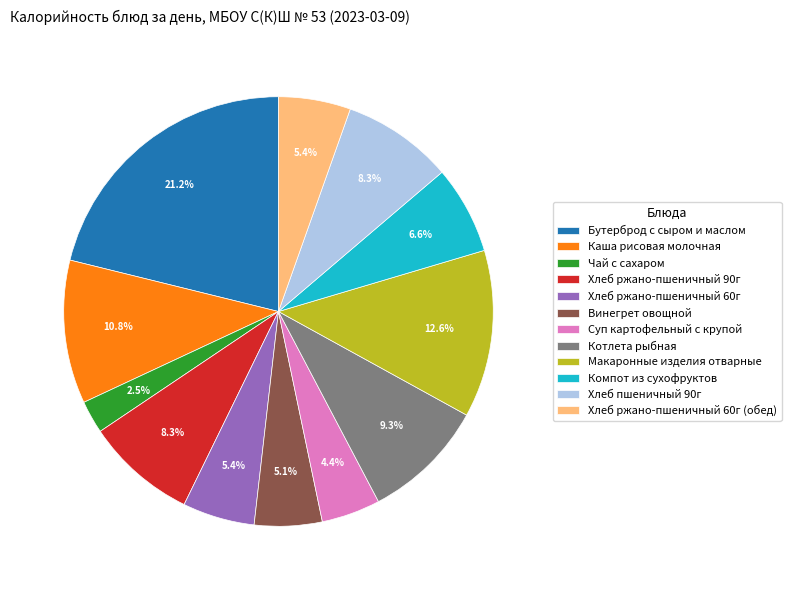

Is there a majority slice in this chart?

No